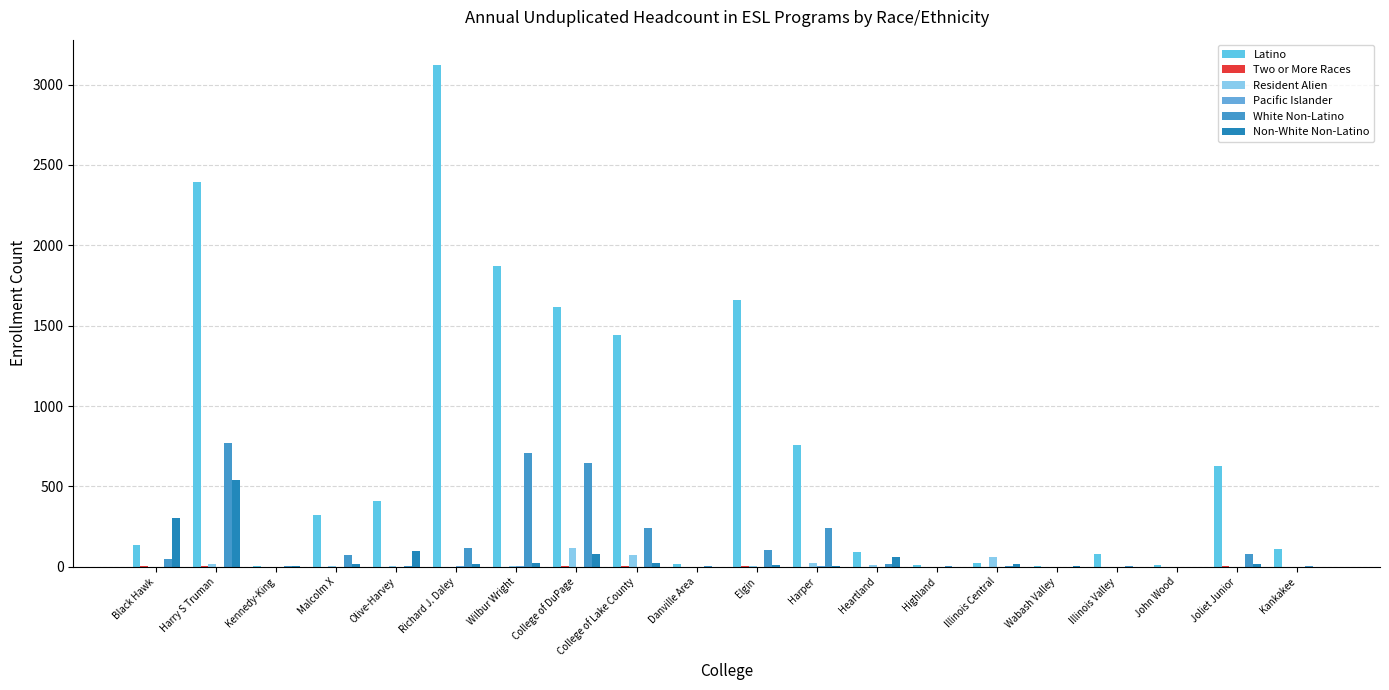

Which series has the largest total across all categories?

Latino